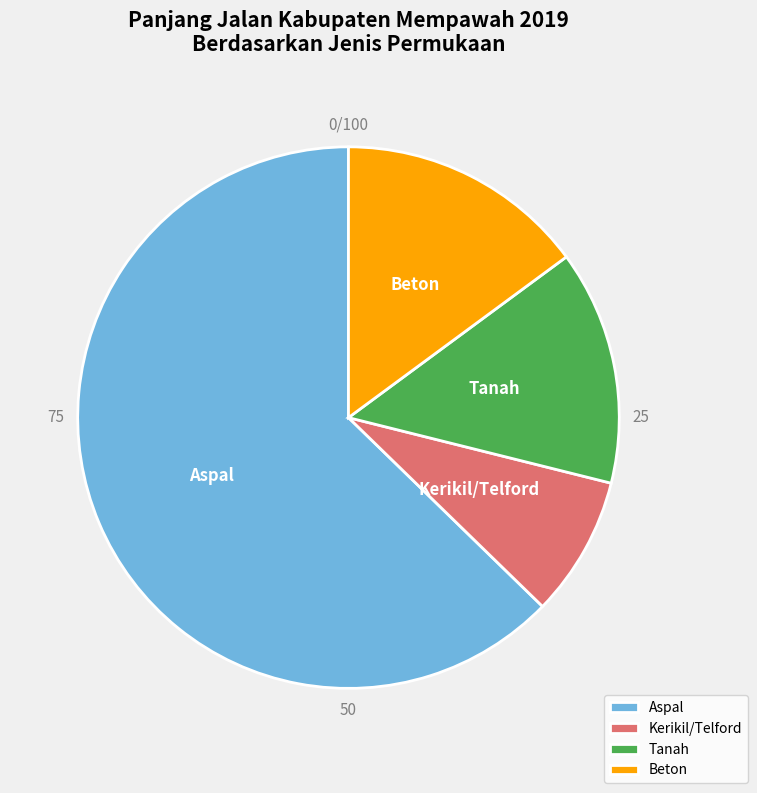

Which category accounts for the majority?

Aspal